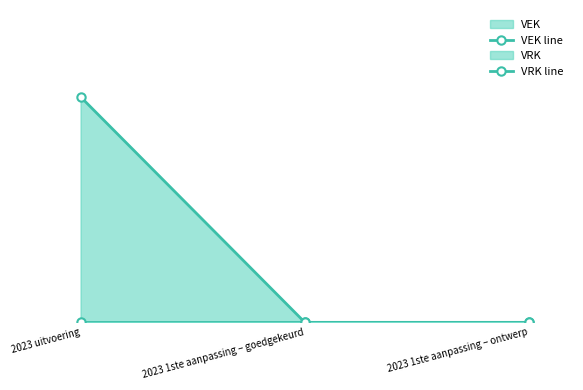

Reading right to left, transcribe all the data shown in this chart.

VEK line: 0	0	1176
VRK line: 0	0	0